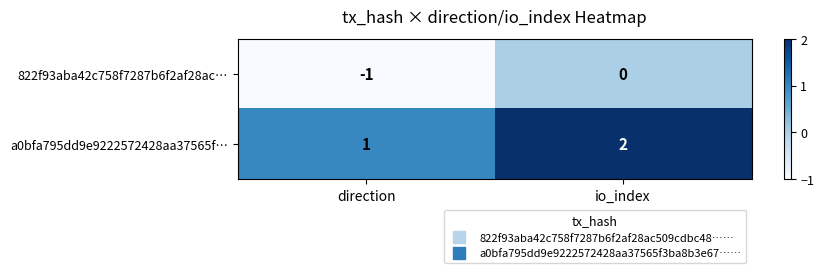

What is the sum of the a0bfa795dd9e9222572428aa37565f… values at direction and io_index?

3